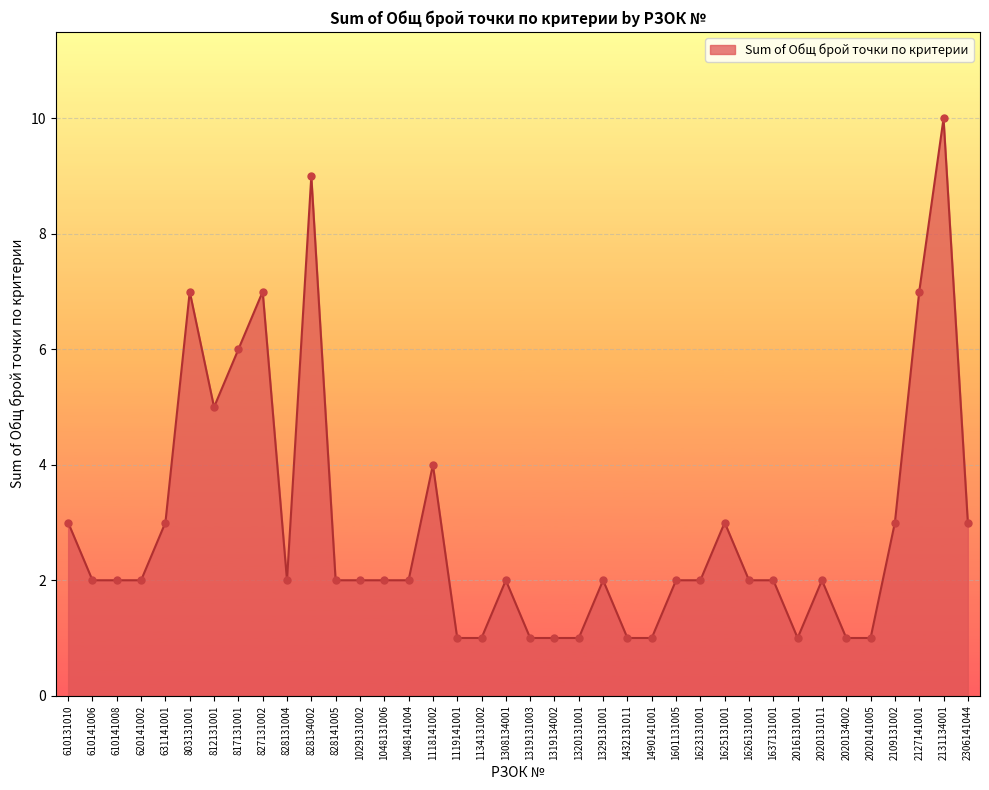

What is the change in value from 1319134002 to 1625131001?

+2